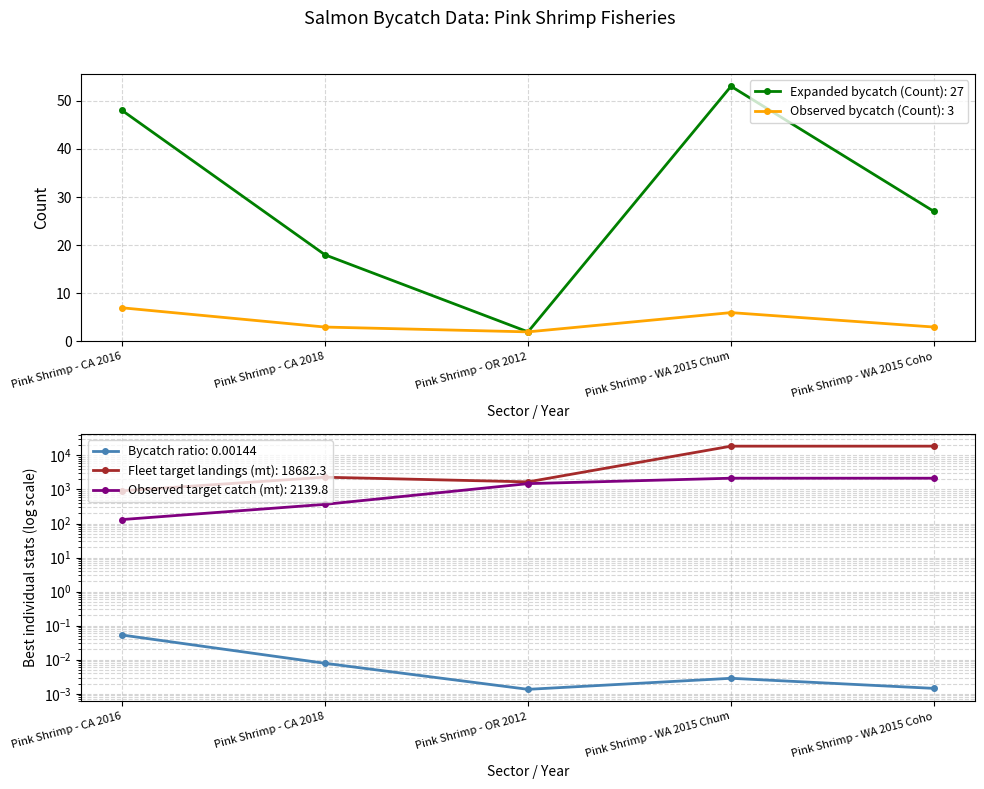

True or false: Observed target catch (mt) and Observed bycatch (Count) intersect in this chart.

False